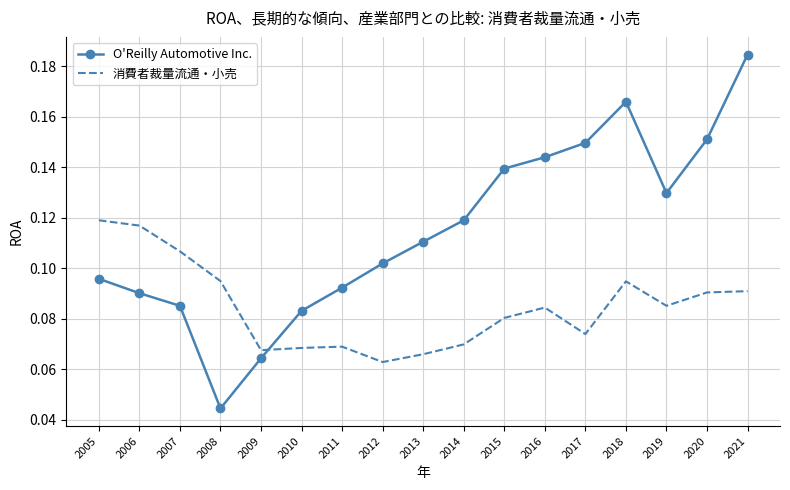

Which series has the widest spread of values?

O'Reilly Automotive Inc.